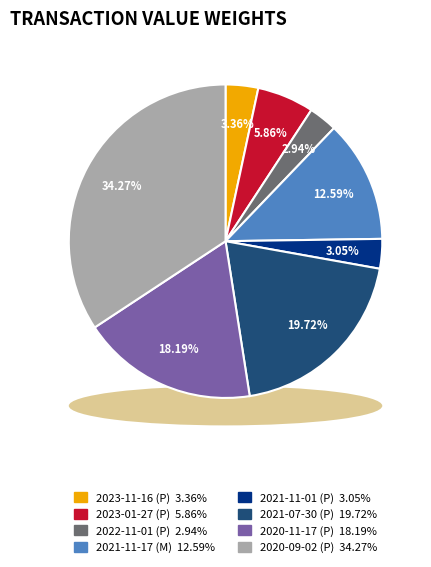

True or false: 2021-11-01 (P) accounts for 3% of the total.

True